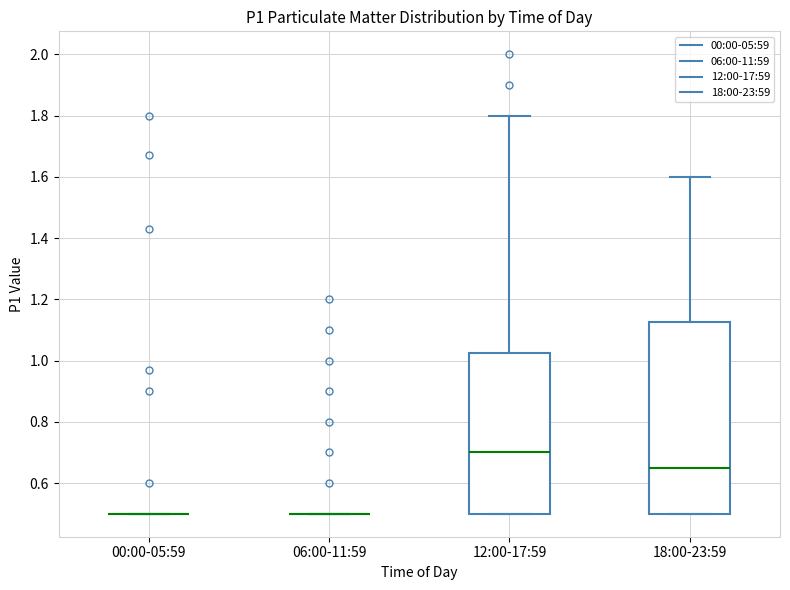

Comparing the boxes themselves (not the whiskers), which one is the tallest?

18:00-23:59